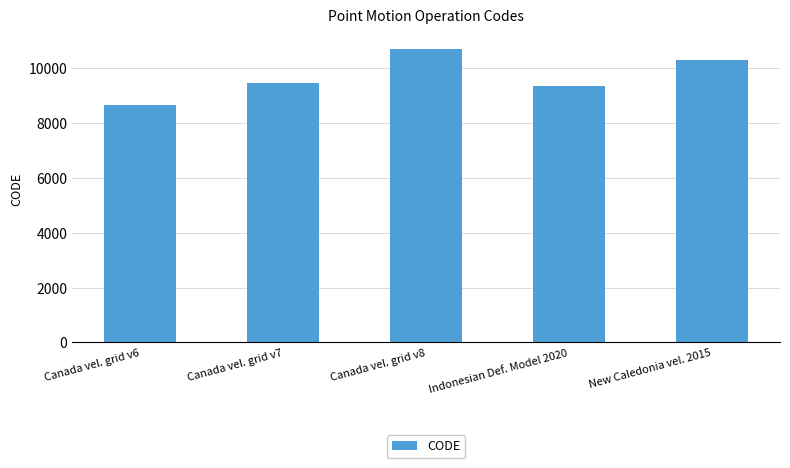

What is the smallest value displayed?

8676